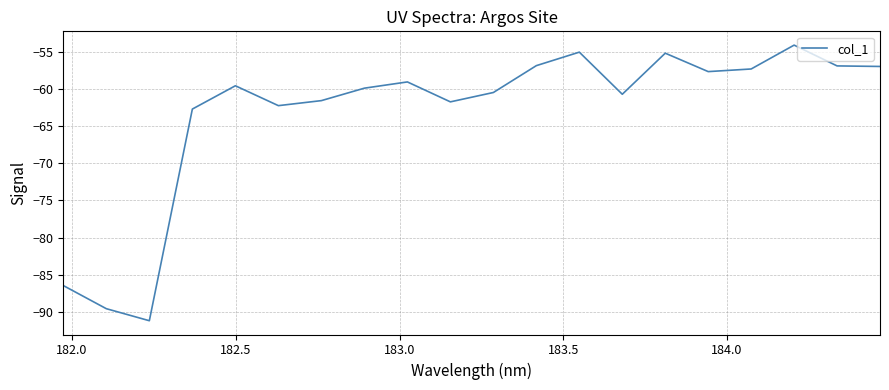

What is the difference between the maximum and minimum values?

37.1